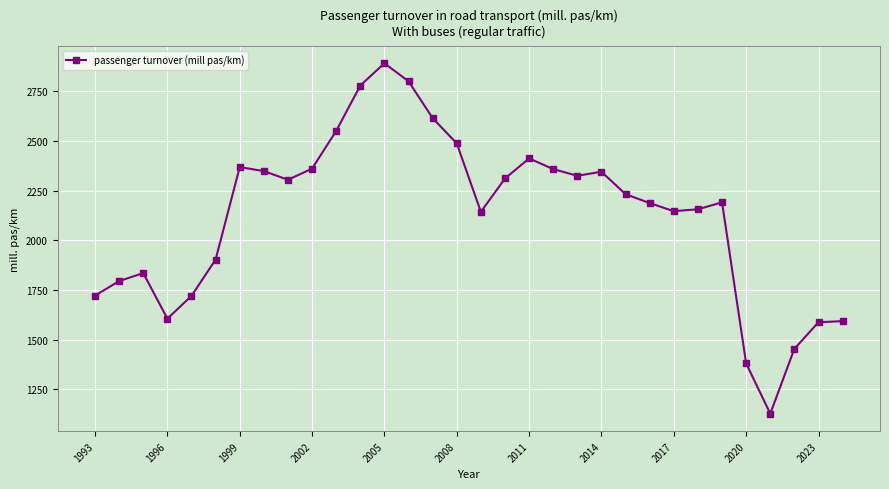

How many points are lower than both their immediate neighbors (excluding endpoints)?

6